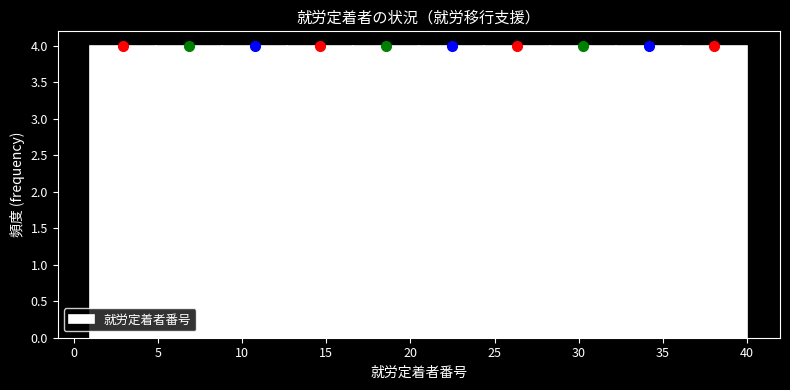

Reading left to right, transcribe this chart: for each bar, give the range it covers on the x-axis and its height. Neither the bar edges nor the heights are printed on the chart, so give them approximately, as read against the axes.

1.0 to 4.9: 4
4.9 to 8.8: 4
8.8 to 12.7: 4
12.7 to 16.6: 4
16.6 to 20.5: 4
20.5 to 24.4: 4
24.4 to 28.3: 4
28.3 to 32.2: 4
32.2 to 36.1: 4
36.1 to 40.0: 4